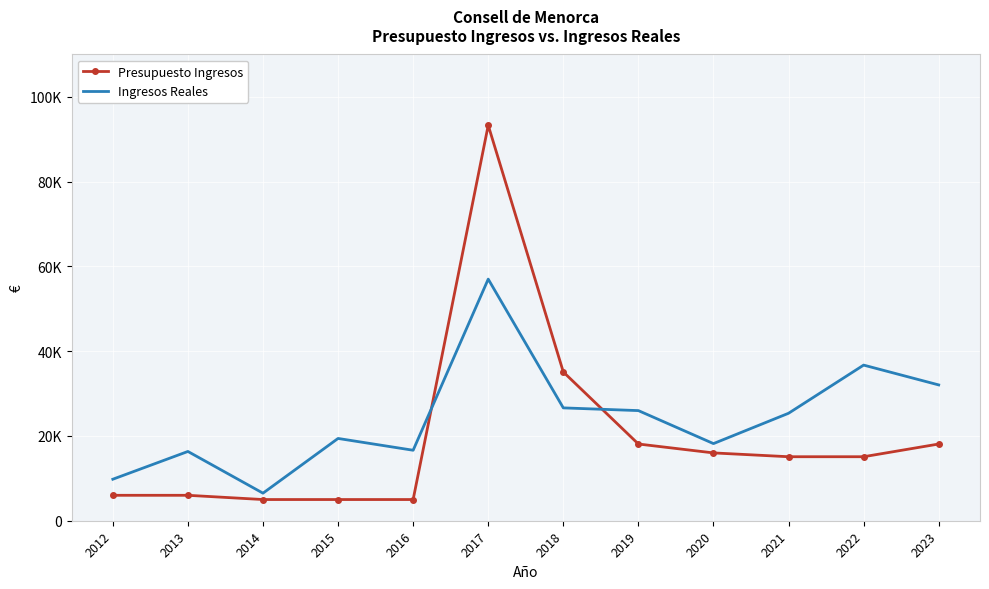

Reading left to right, extract all data points from this chart.

Presupuesto Ingresos: 2012=6000.0	2013=6000.0	2014=5000.0	2015=5000.0	2016=5000.0	2017=93300.0	2018=35100.0	2019=18100.0	2020=16000.0	2021=15100.0	2022=15100.0	2023=18100.0
Ingresos Reales: 2012=9791.5	2013=16342.5	2014=6502.6	2015=19412.3	2016=16628.5	2017=57003.0	2018=26624.4	2019=25982.7	2020=18196.2	2021=25352.6	2022=36717.6	2023=32041.2